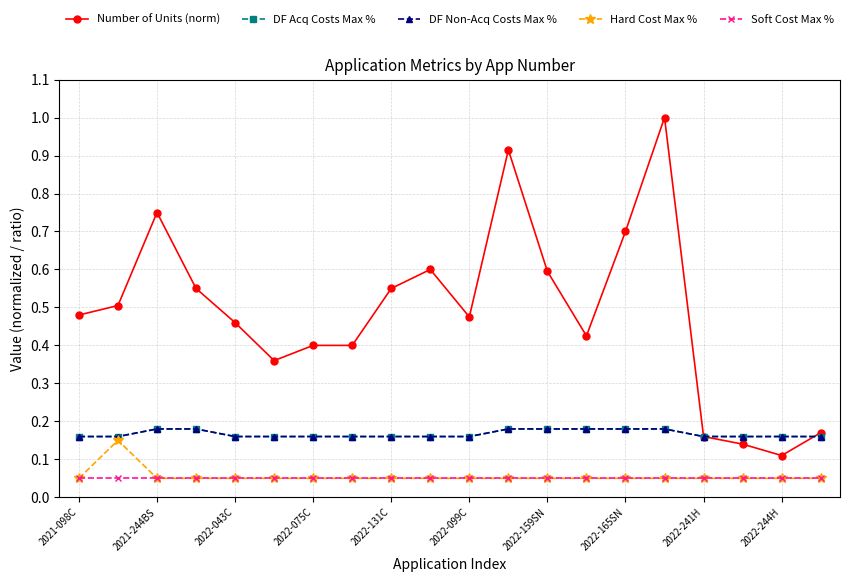

Reading left to right, transcribe all the data shown in this chart.

Number of Units (norm): 0.5	0.5	0.8	0.6	0.5	0.4	0.4	0.4	0.6	0.6	0.5	0.9	0.6	0.4	0.7	1.0	0.2	0.1	0.1	0.2
DF Acq Costs Max %: 0.2	0.2	0.2	0.2	0.2	0.2	0.2	0.2	0.2	0.2	0.2	0.2	0.2	0.2	0.2	0.2	0.2	0.2	0.2	0.2
DF Non-Acq Costs Max %: 0.2	0.2	0.2	0.2	0.2	0.2	0.2	0.2	0.2	0.2	0.2	0.2	0.2	0.2	0.2	0.2	0.2	0.2	0.2	0.2
Hard Cost Max %: 0.1	0.1	0.1	0.1	0.1	0.1	0.1	0.1	0.1	0.1	0.1	0.1	0.1	0.1	0.1	0.1	0.1	0.1	0.1	0.1
Soft Cost Max %: 0.1	0.1	0.1	0.1	0.1	0.1	0.1	0.1	0.1	0.1	0.1	0.1	0.1	0.1	0.1	0.1	0.1	0.1	0.1	0.1